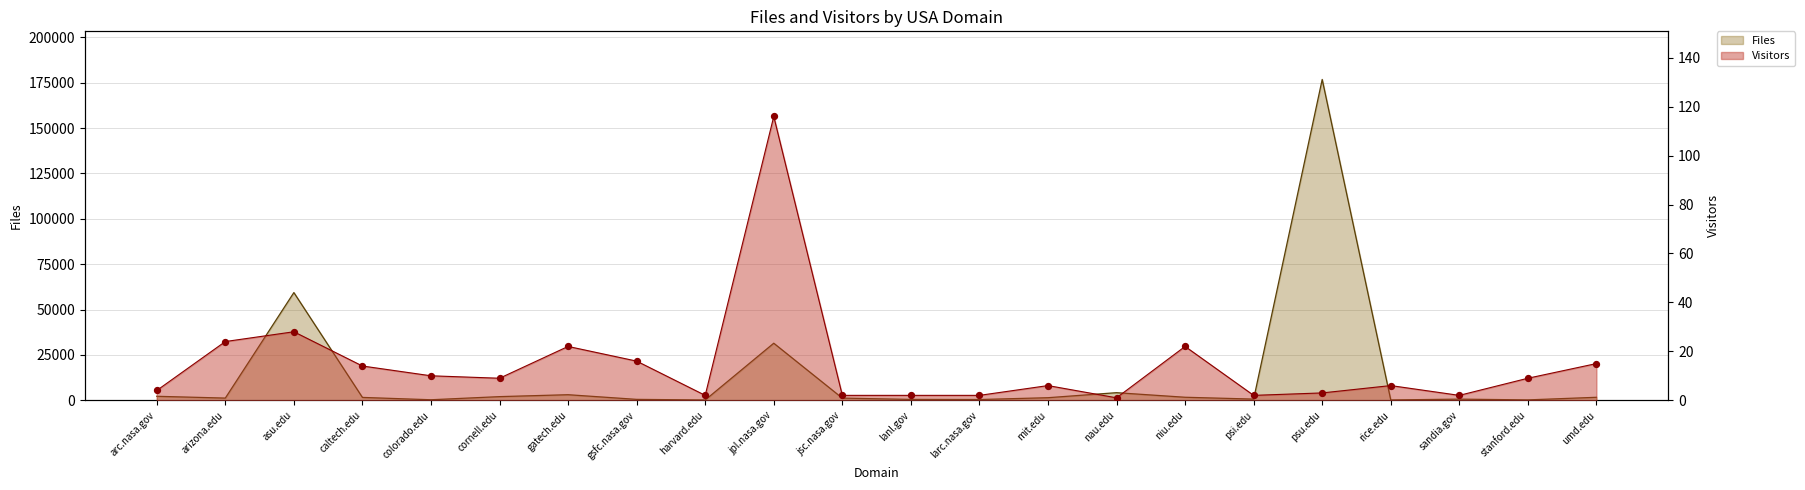

Which series has the largest total across all categories?

Files